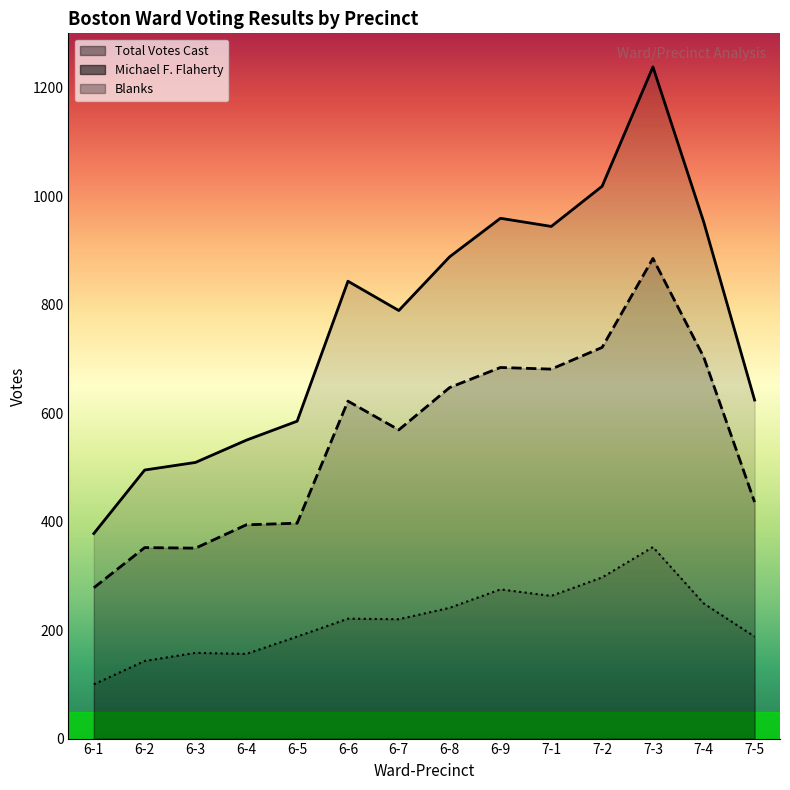

At which category does Total Votes Cast reach its first local valley?

6-7